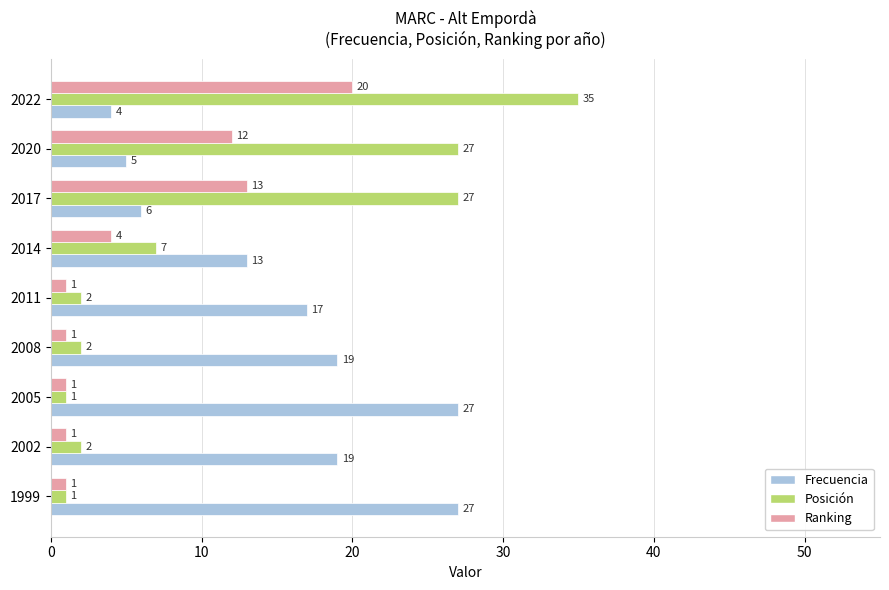

Is the value of Frecuencia at 2005 greater than the value of Posición at 2008?

Yes